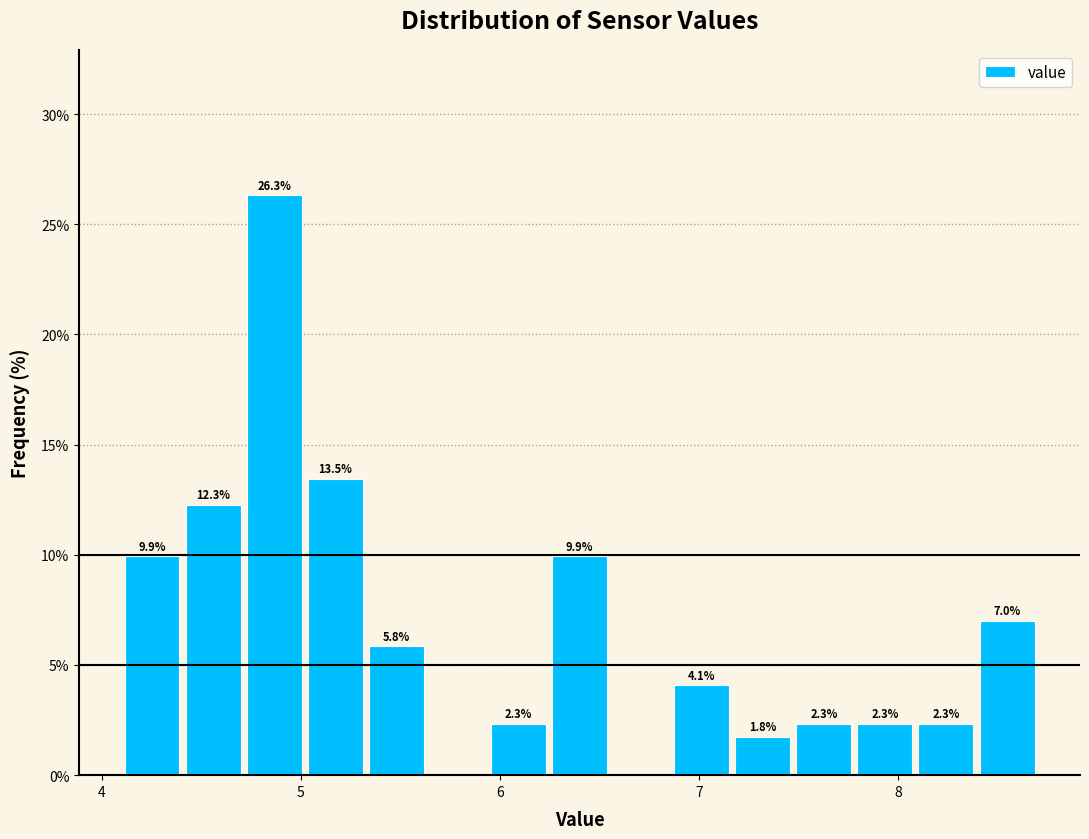

Read against the x-axis, roughly where is the centre of the tallest bar?

4.9